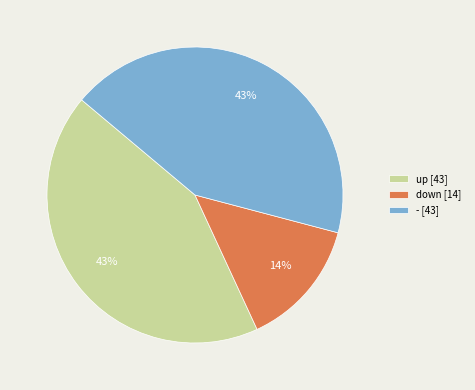

To the nearest percent, what is the difference between the largest and smallest slice percentages?

29%